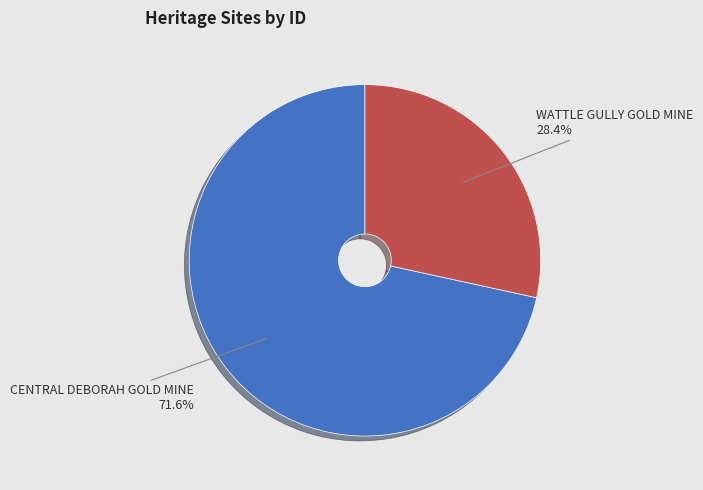

To the nearest percent, what percentage of the pie is WATTLE GULLY GOLD MINE?

28%